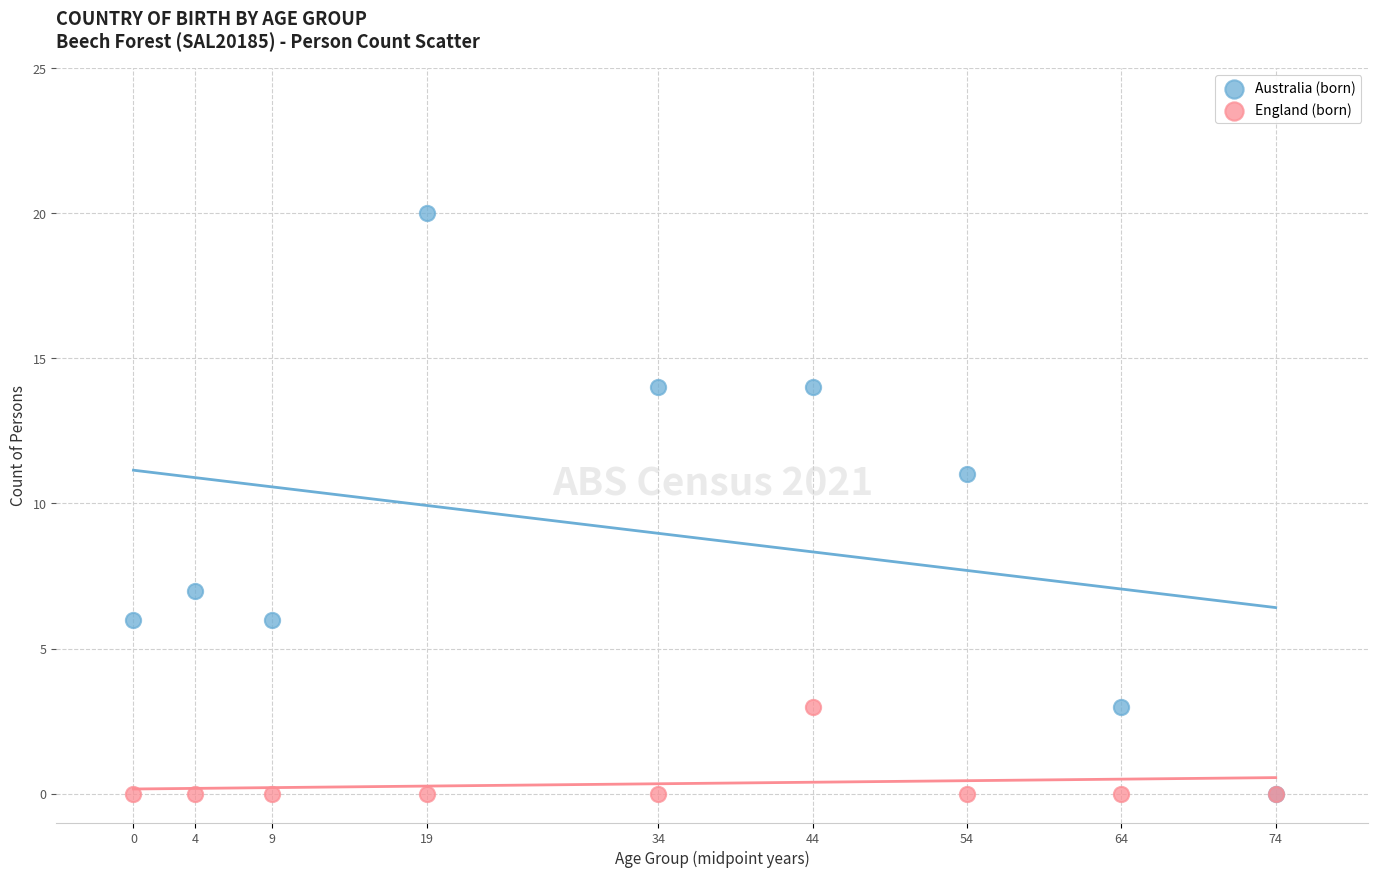

Across all series, what Y value is closest to 10?

11